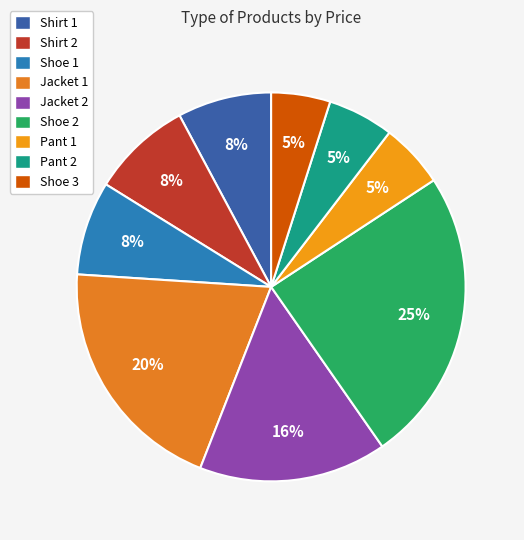

Approximately how many times larger is the value at Pant 1 compared to Shoe 3?

1.1